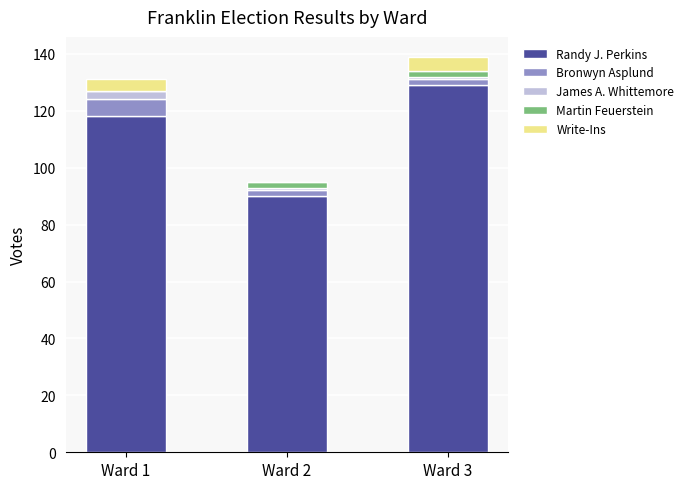

What is the sum of all Randy J. Perkins values?

337